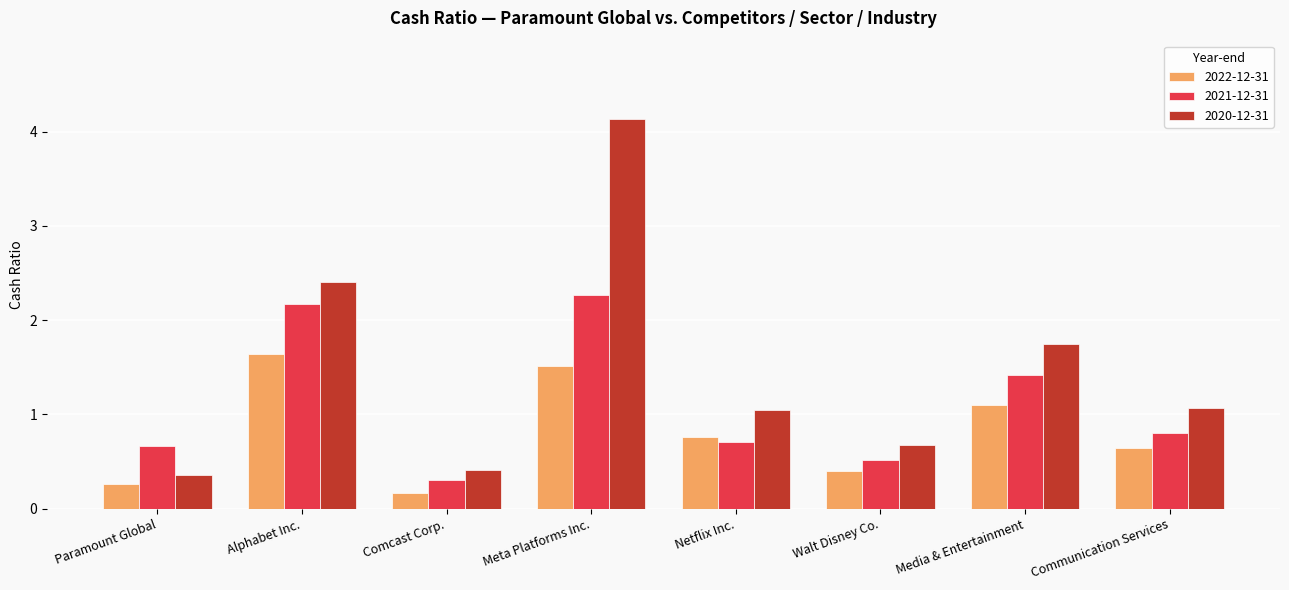

What is the total value across all series at Comcast Corp.?

0.9